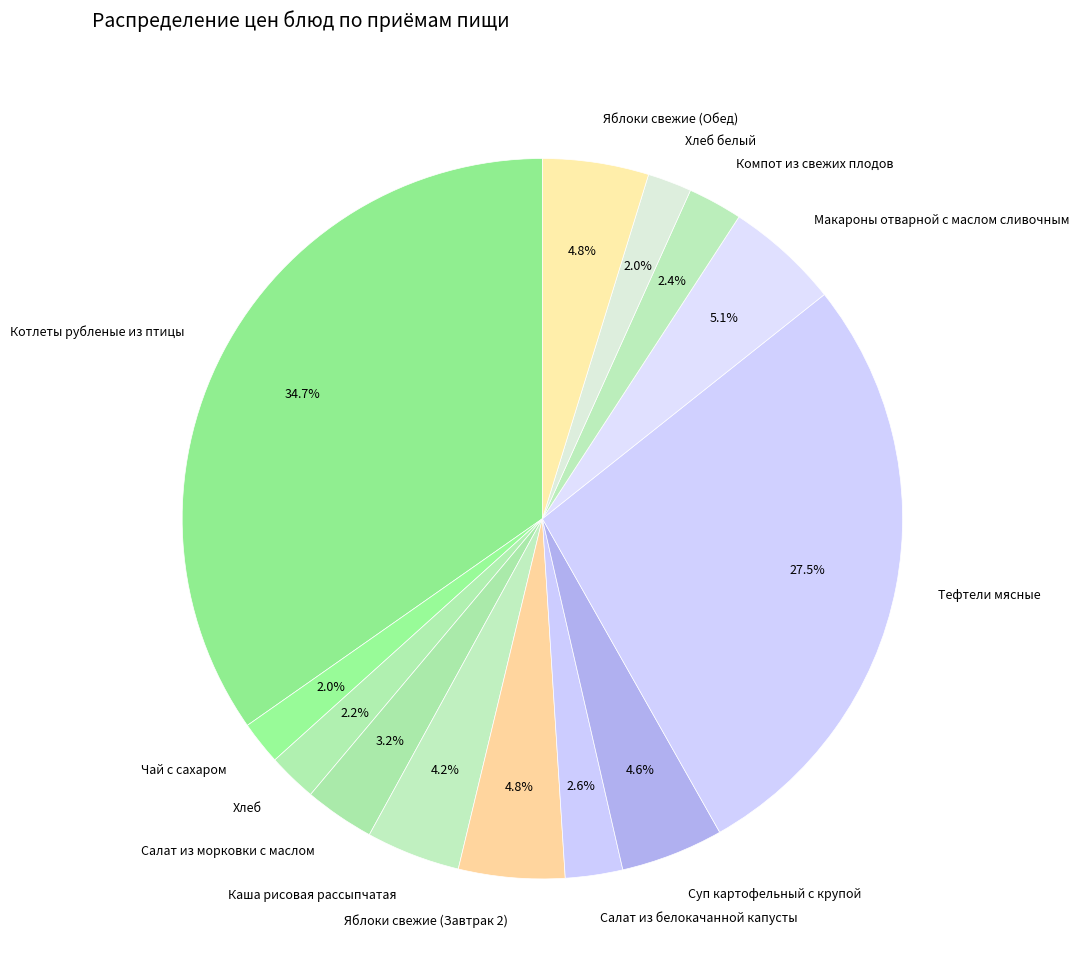

Which slice is the largest?

Котлеты рубленые из птицы